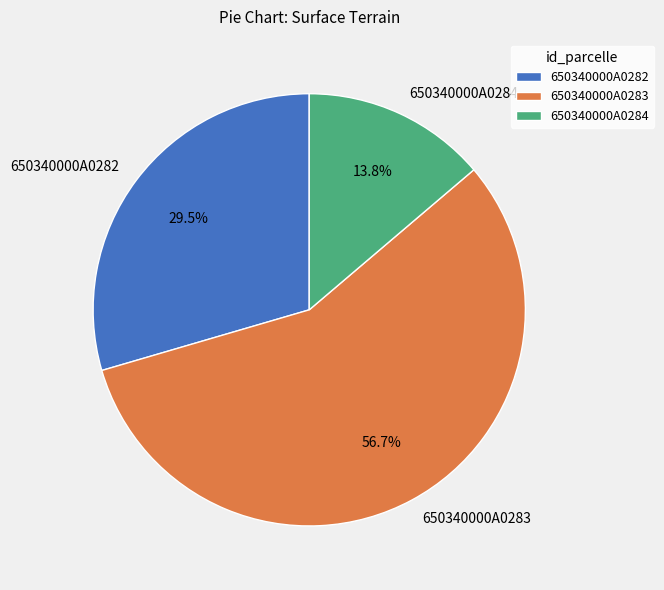

How many segments does this pie chart have?

3